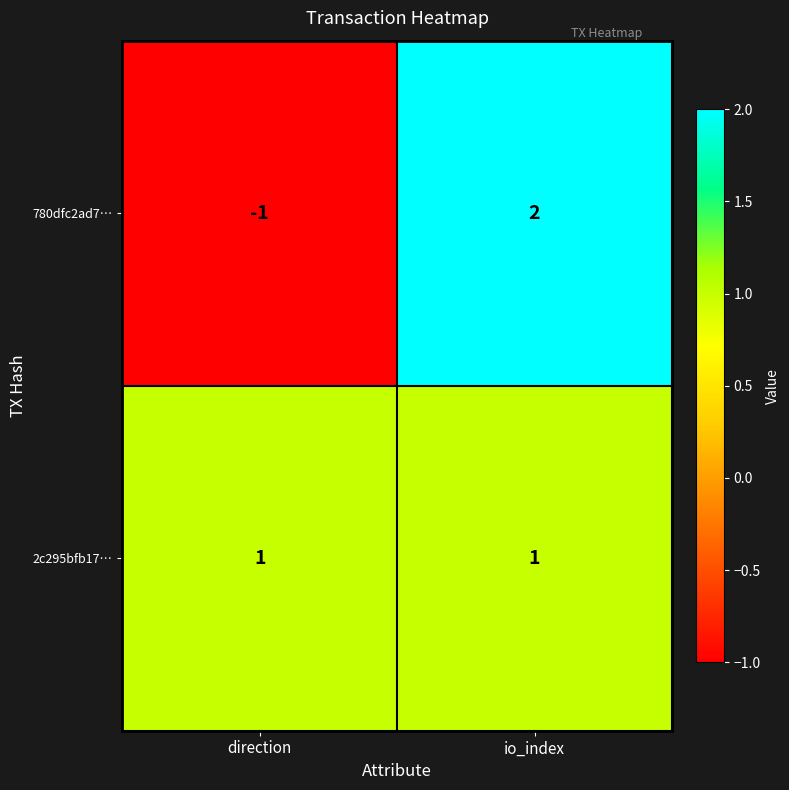

At which category does the chart reach its minimum across all series?

direction